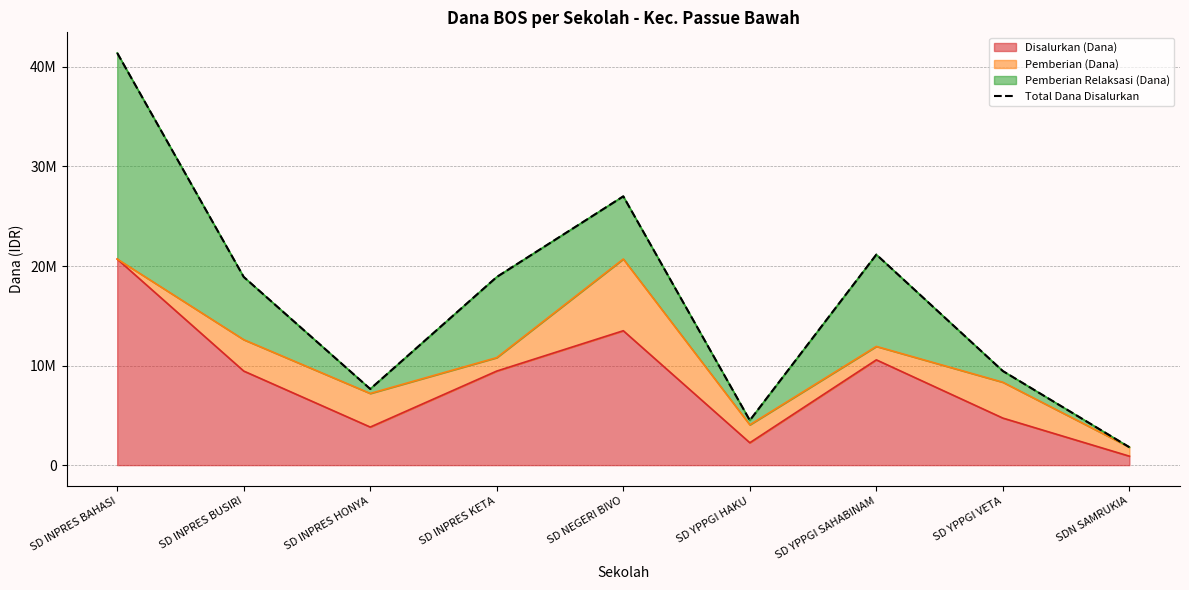

Count the number of categories in the chart.

9